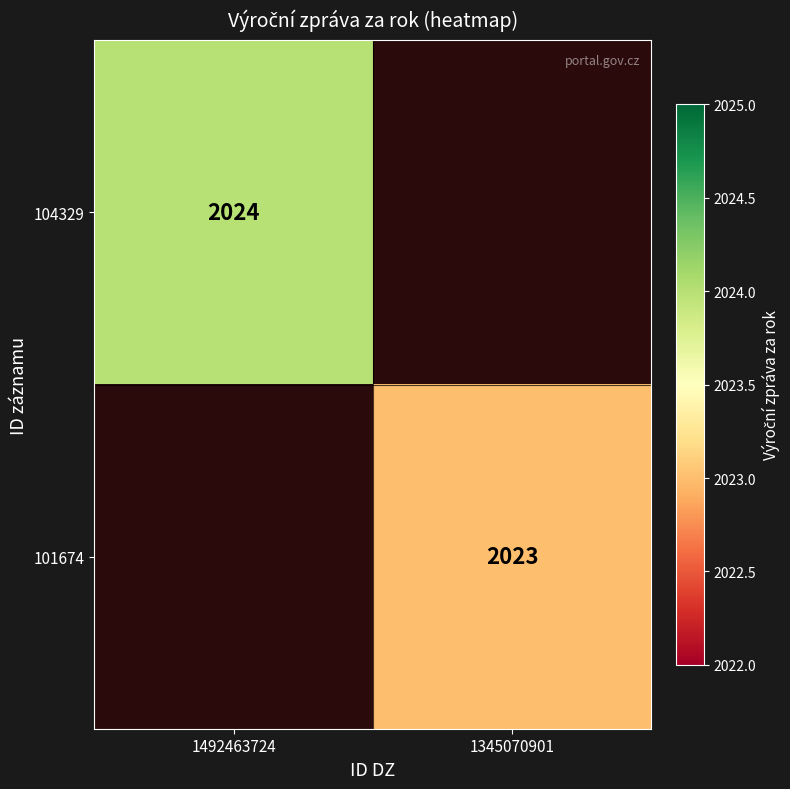

Is the value of 101674 at 1345070901 greater than the value of 104329 at 1492463724?

No